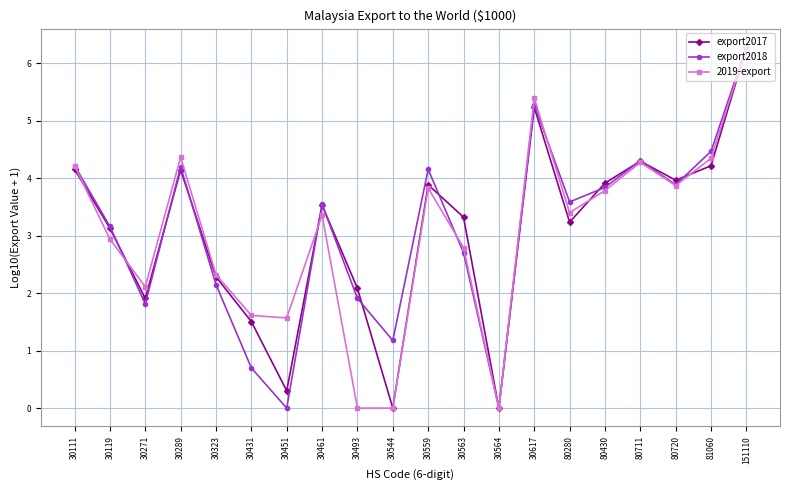

How many values in the export2018 series exceed 3?

12